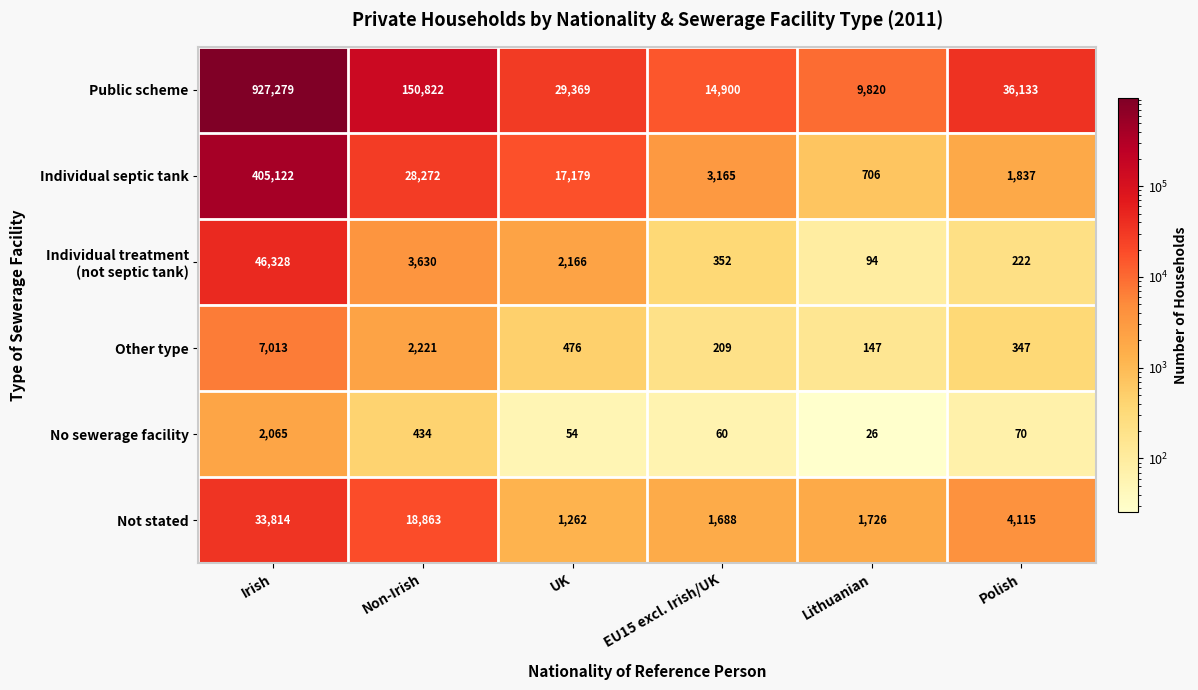

What is the minimum value for Not stated?

1262